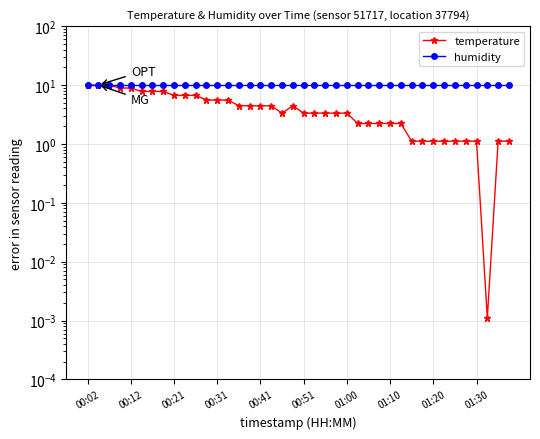

At which category does temperature reach its first local valley?

18